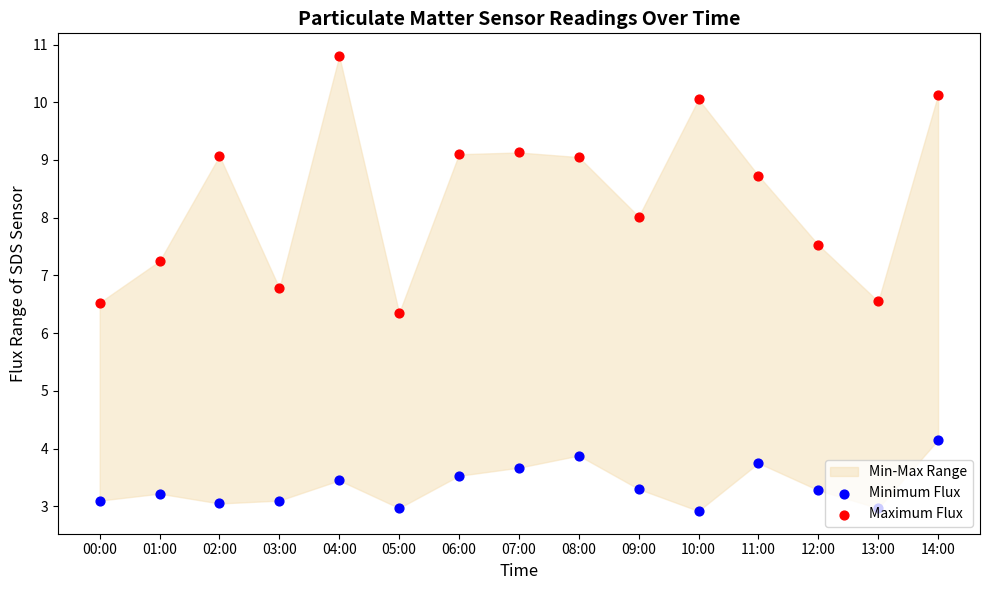

What is the total value across all series at 11:00?

12.5